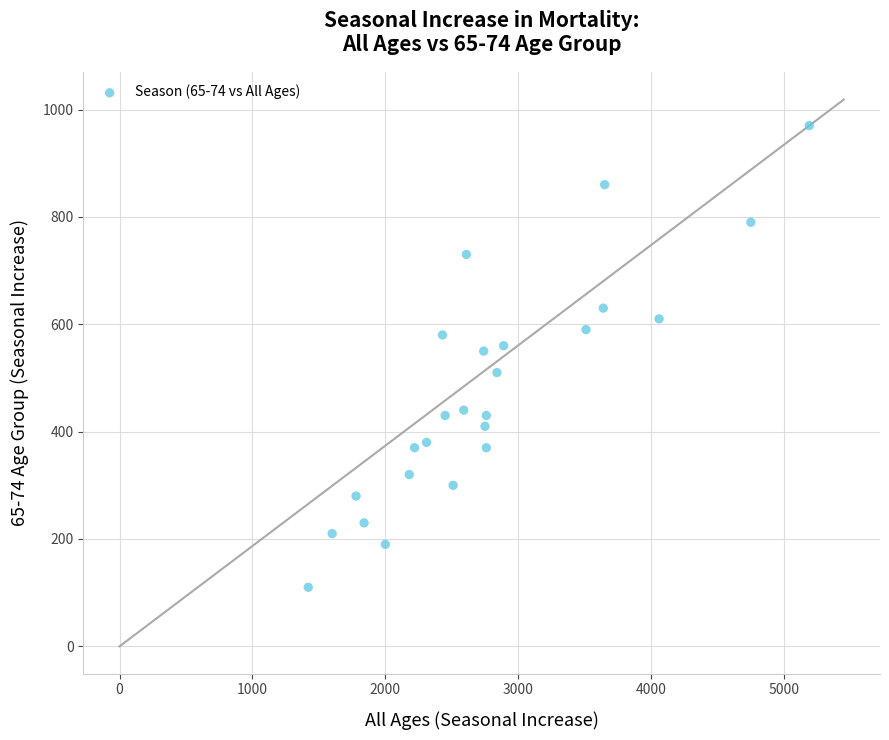

What is the range of Y values (max minus min)?

860